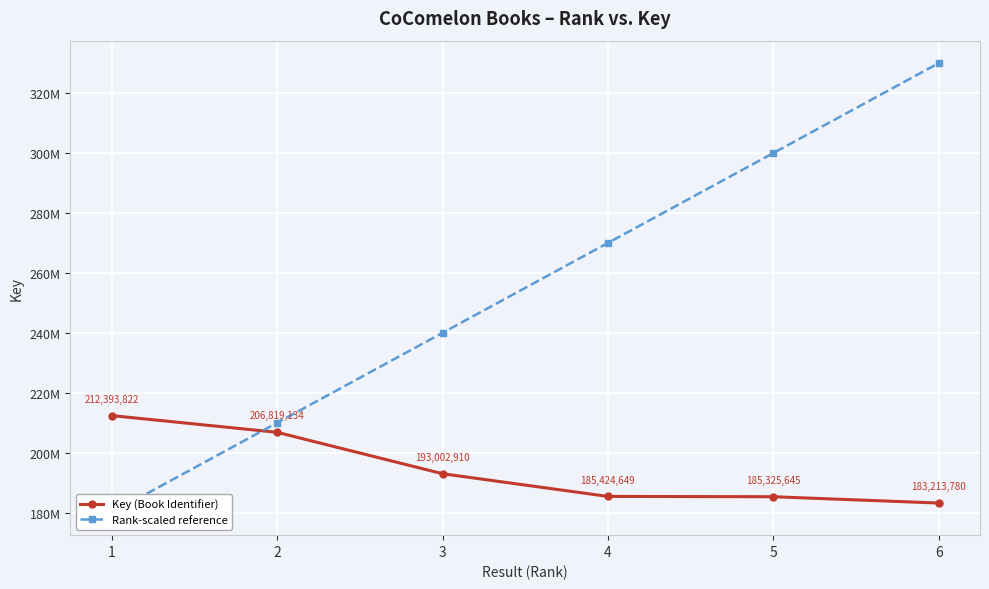

What is the difference between the second highest and second lowest values in the Key (Book Identifier) series?

21493489